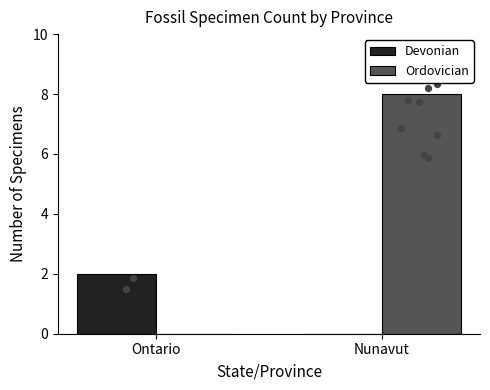

Which series contains the lowest Y value?

Devonian